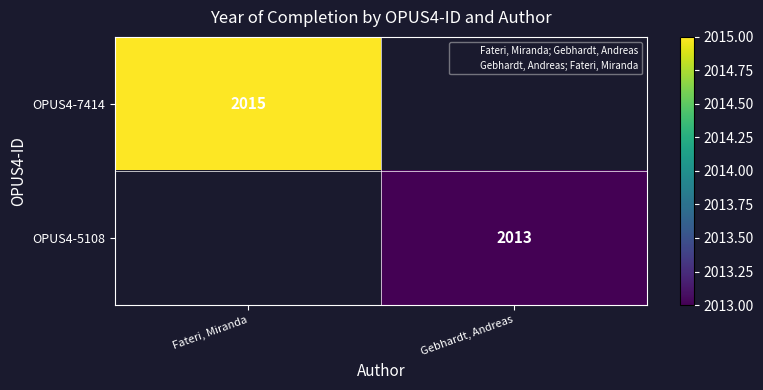

Where is OPUS4-7414 nearest to the value 2015?

Fateri, Miranda